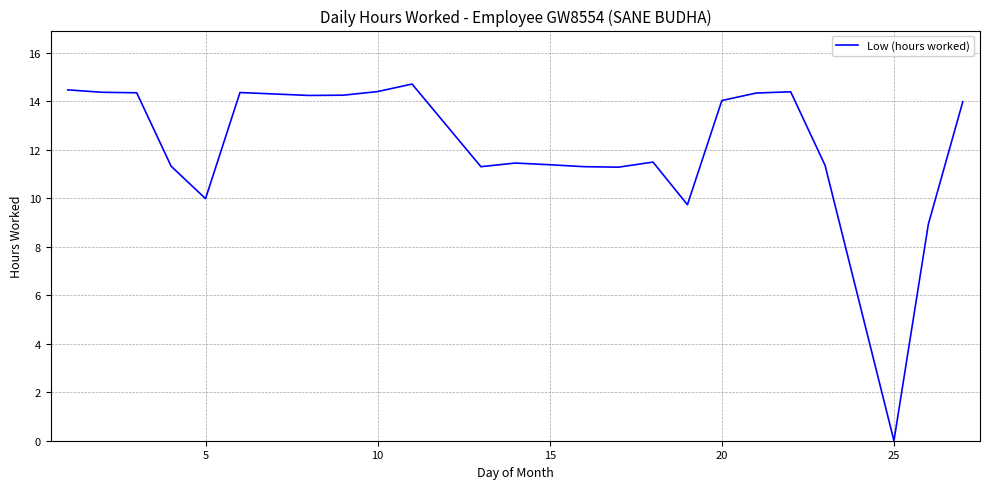

True or false: there are more than 2 points higher than both neighbors.

True